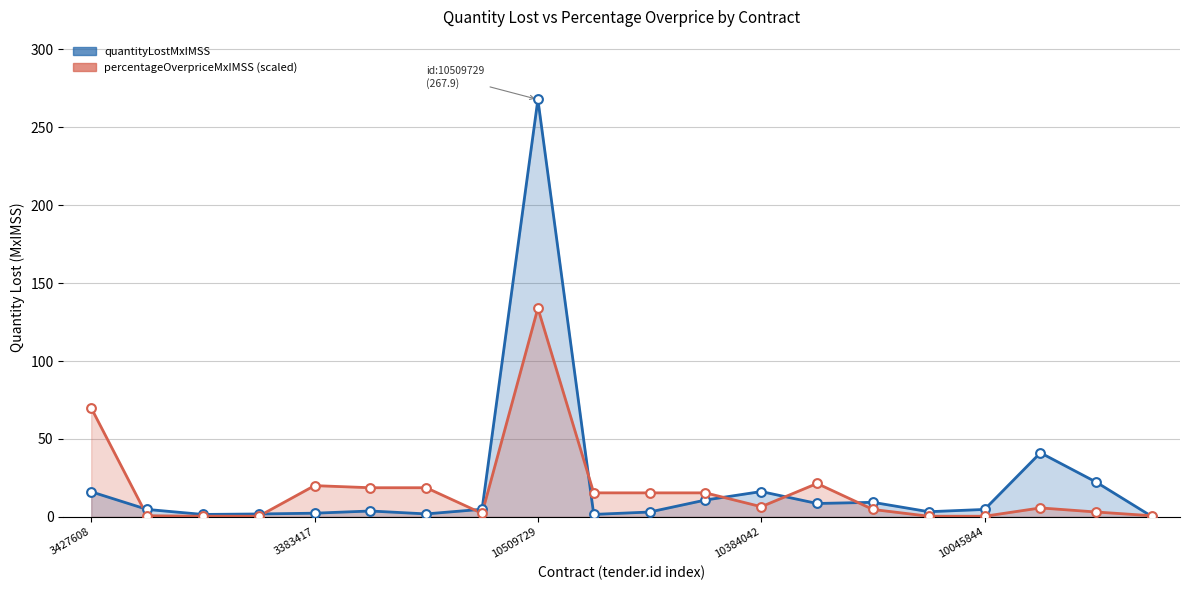

At which category is the sum across all series the highest?

10509729